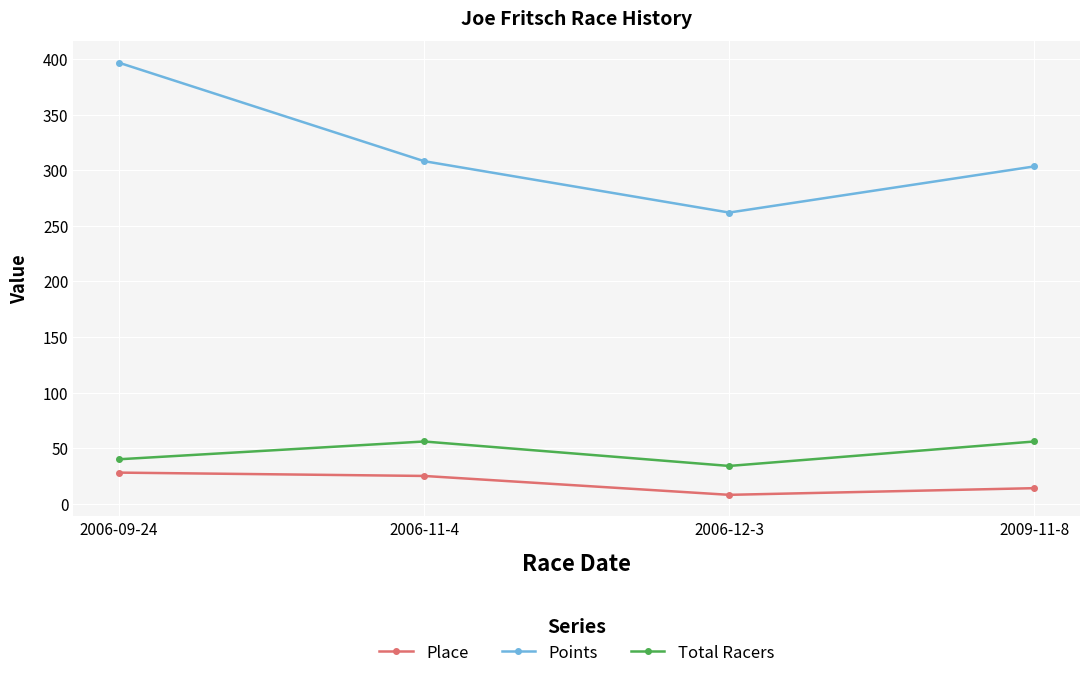

What is the difference between the highest and lowest values at 2006-09-24?

368.8